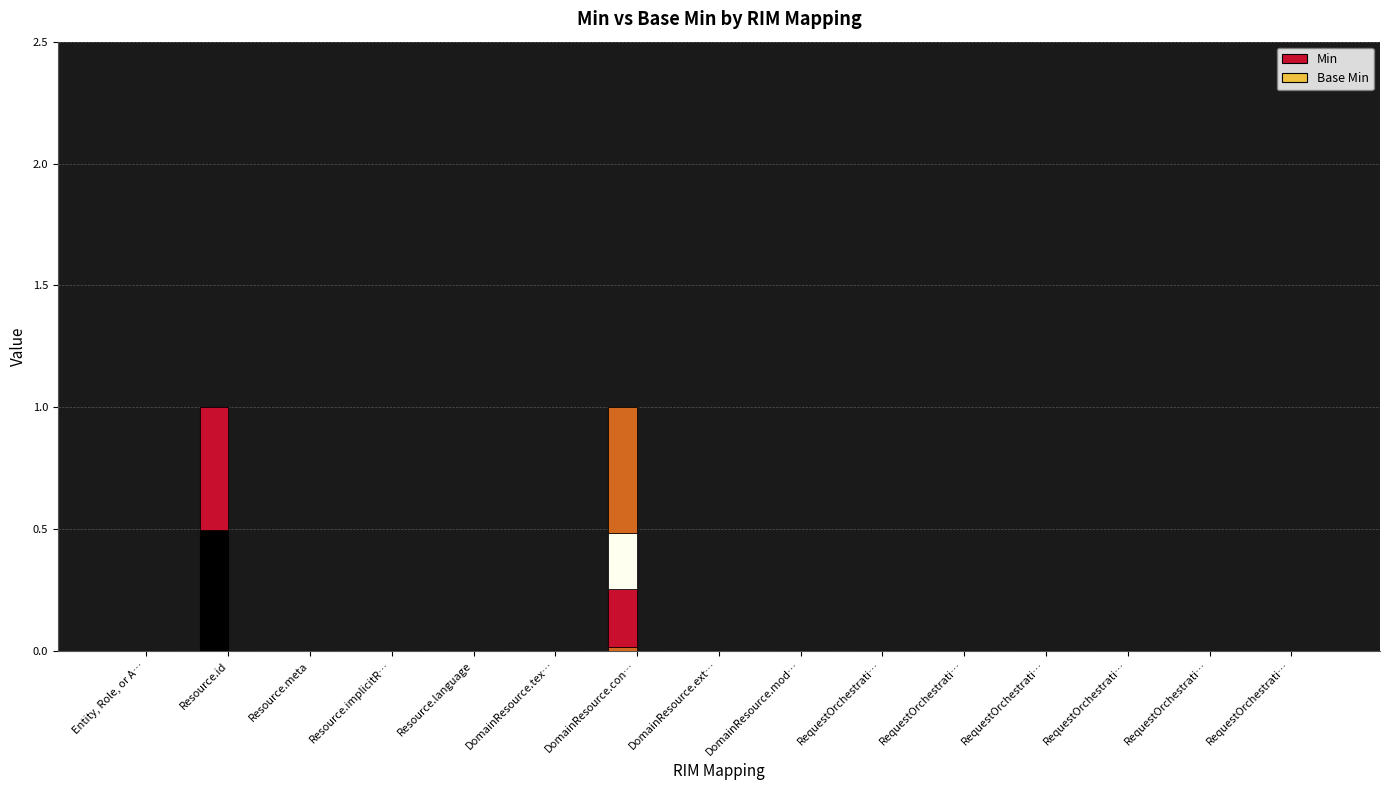

Which series has the widest spread of values?

Min